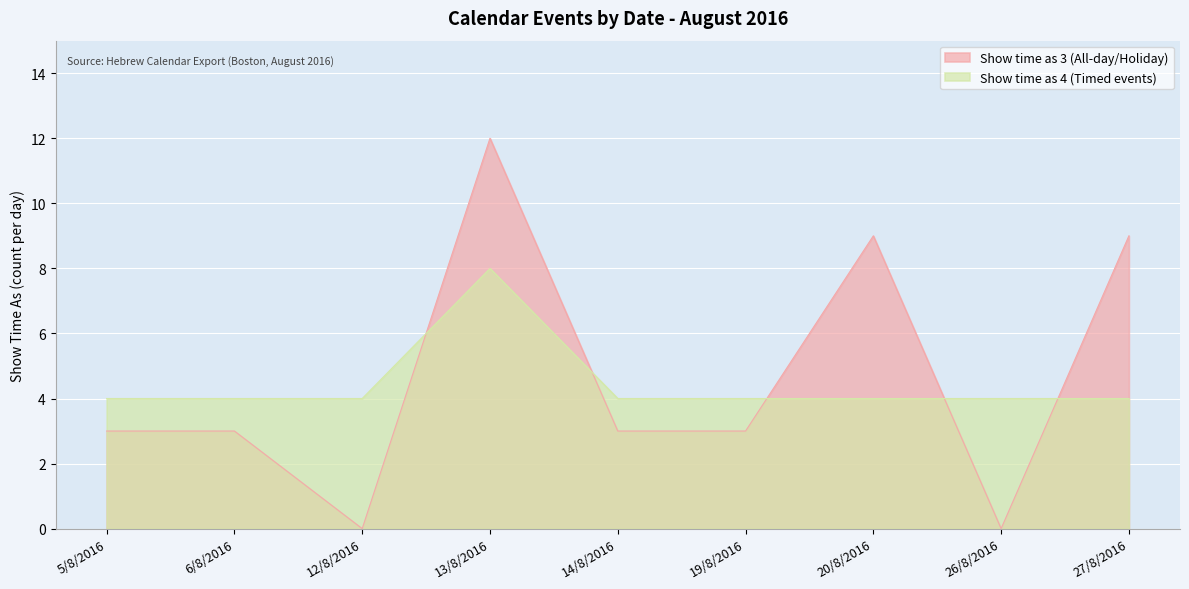

How many values in the Show time as 3 (All-day/Holiday) series exceed 3?

3